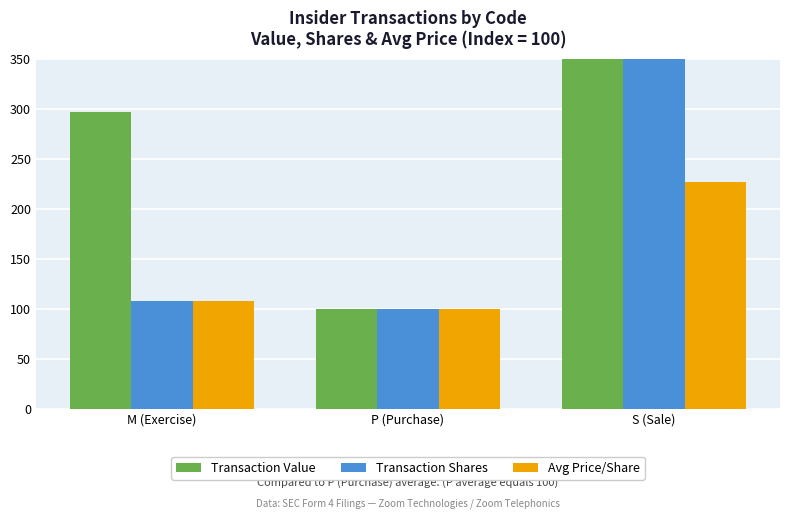

What is the difference between the highest and lowest values at S (Sale)?

1463.9